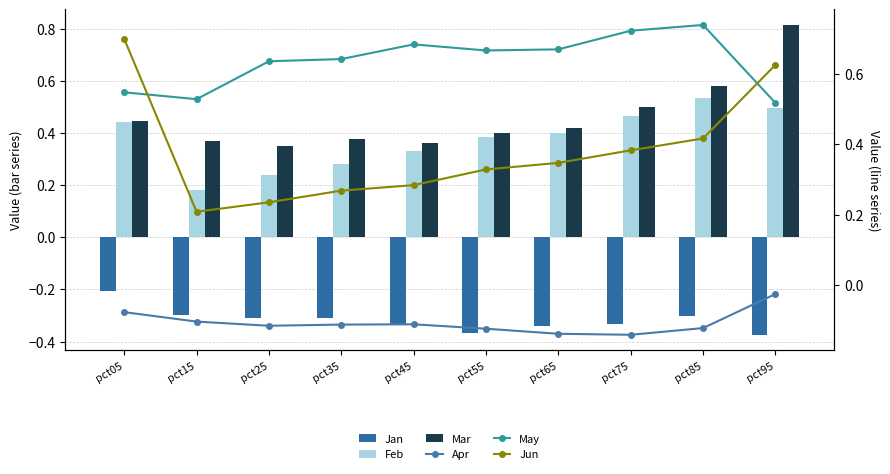

What is the value of the Jun bar at the 9th from the left?

0.4